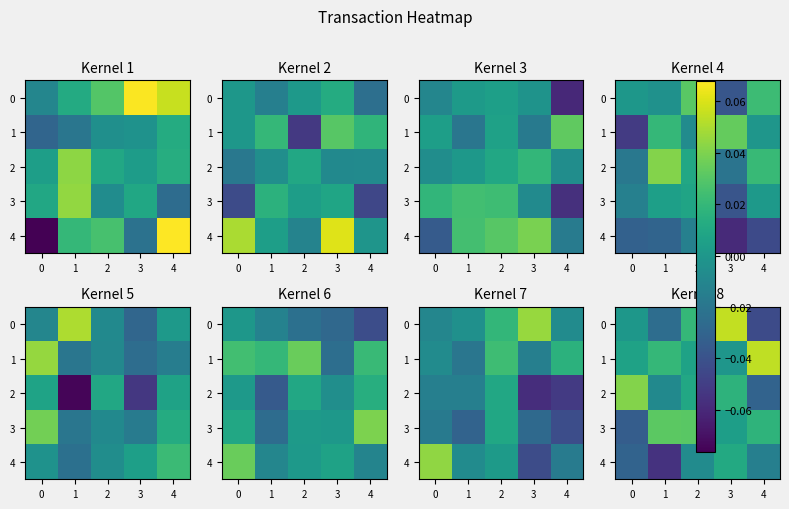

The 4 series shows -0.0 at 4. True or false?

False